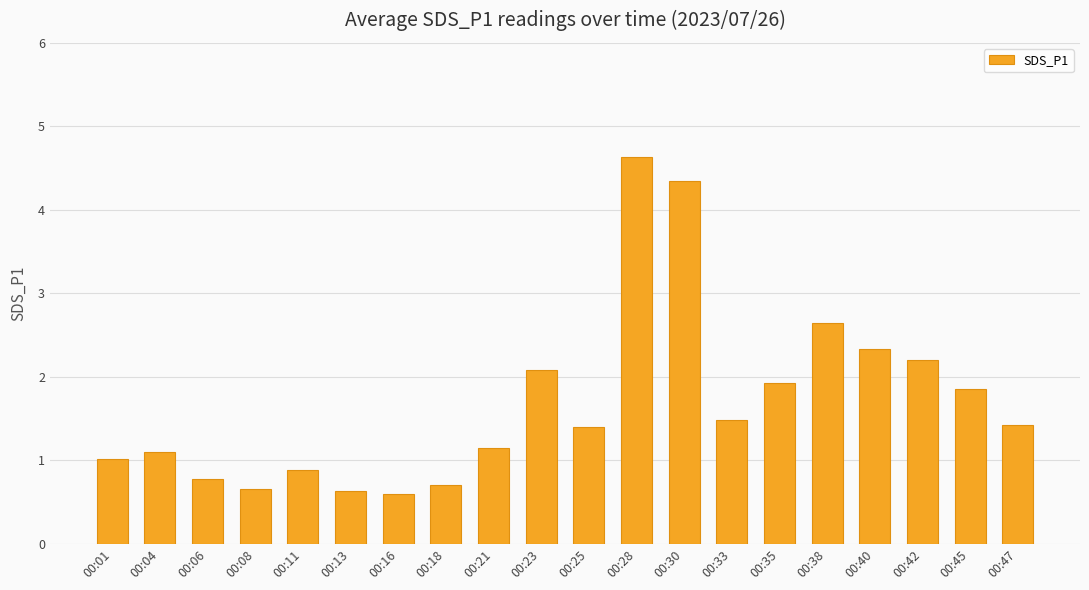

What is the value of the 7th bar from the left?

0.6